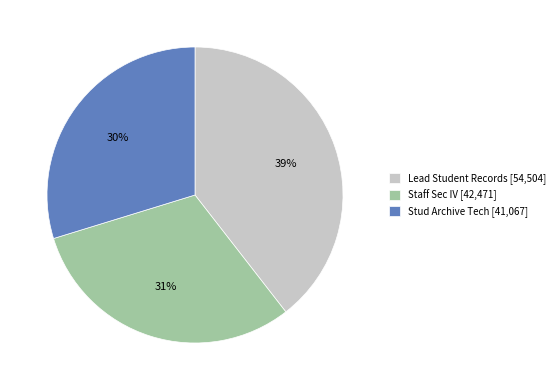

The Lead Student Records slice represents 34% of the pie. True or false?

False